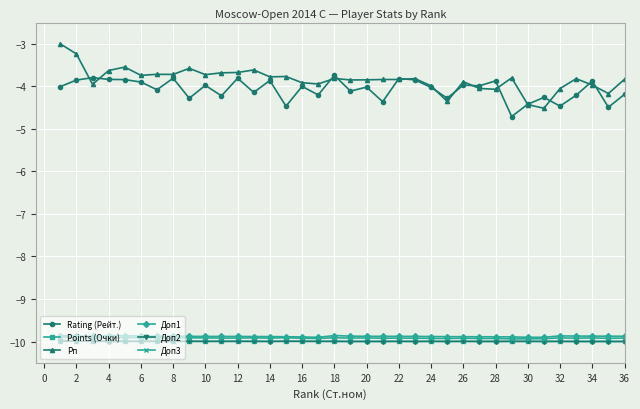

True or false: Доп2 has more than 2 interior local peaks.

True